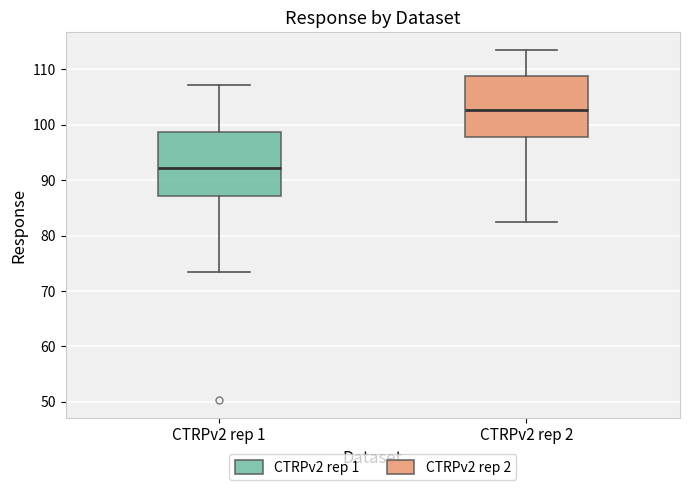

Which box has the highest median line?

CTRPv2 rep 2